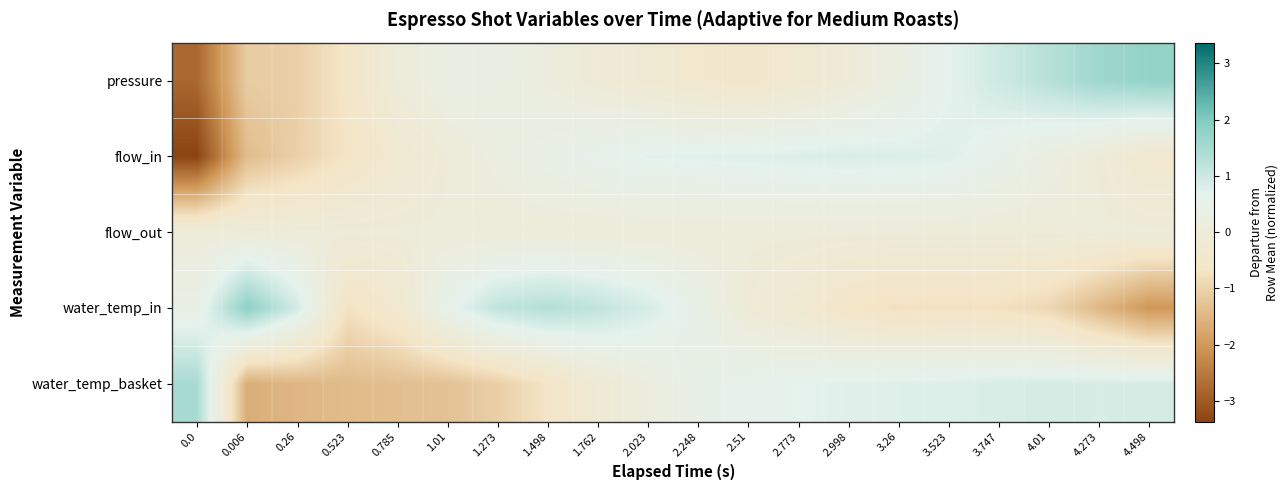

How many series are shown in this chart?

5